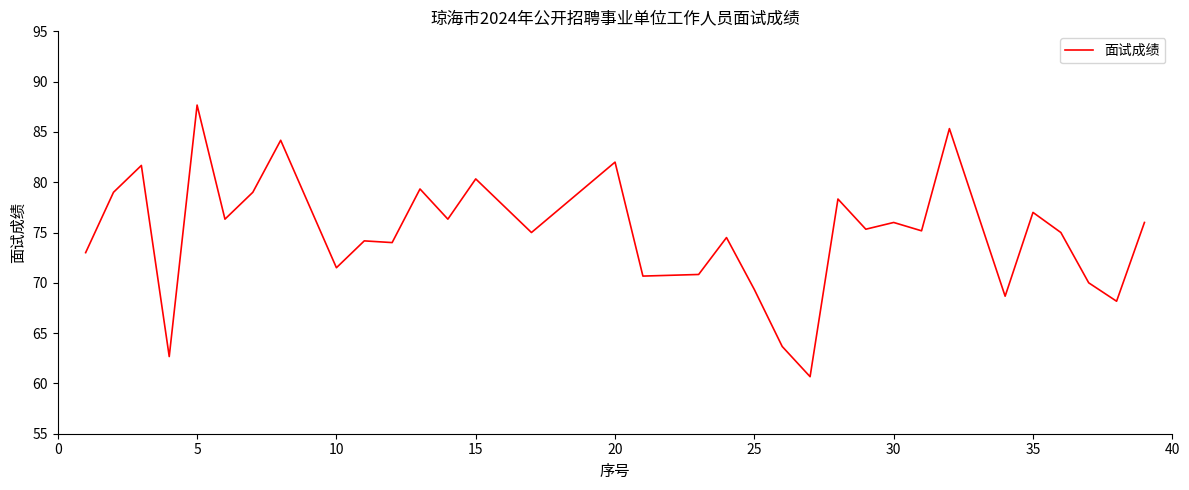

What is the greatest value displayed?

87.7